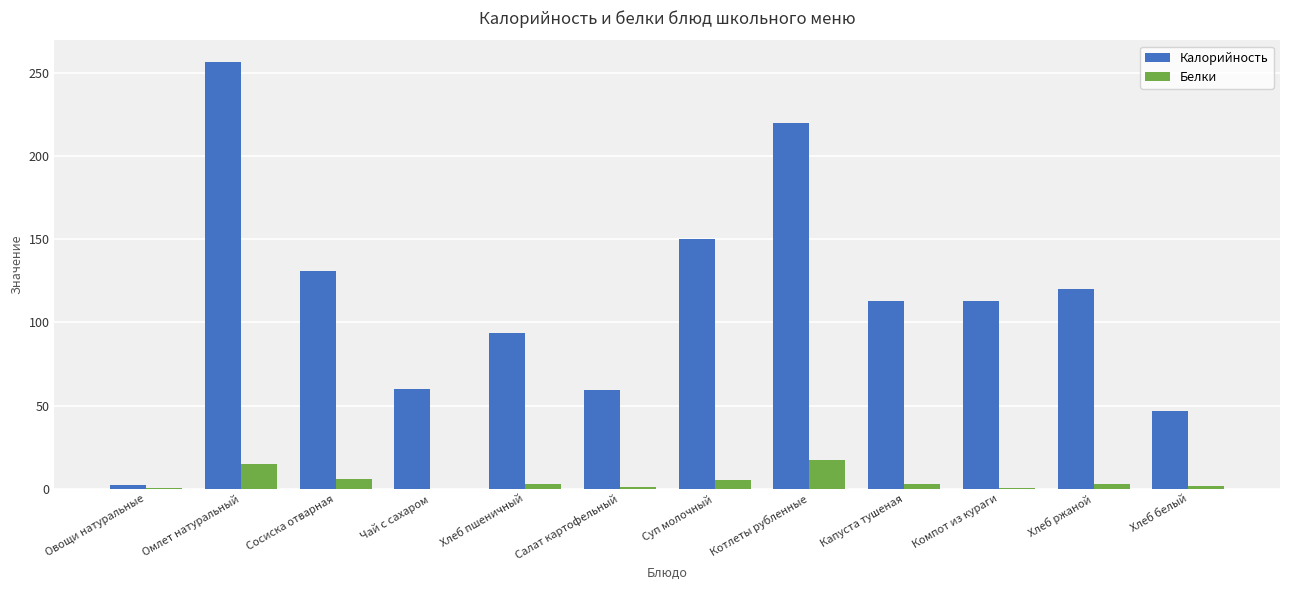

True or false: Белки has a value of 0.4 at Компот из кураги.

True